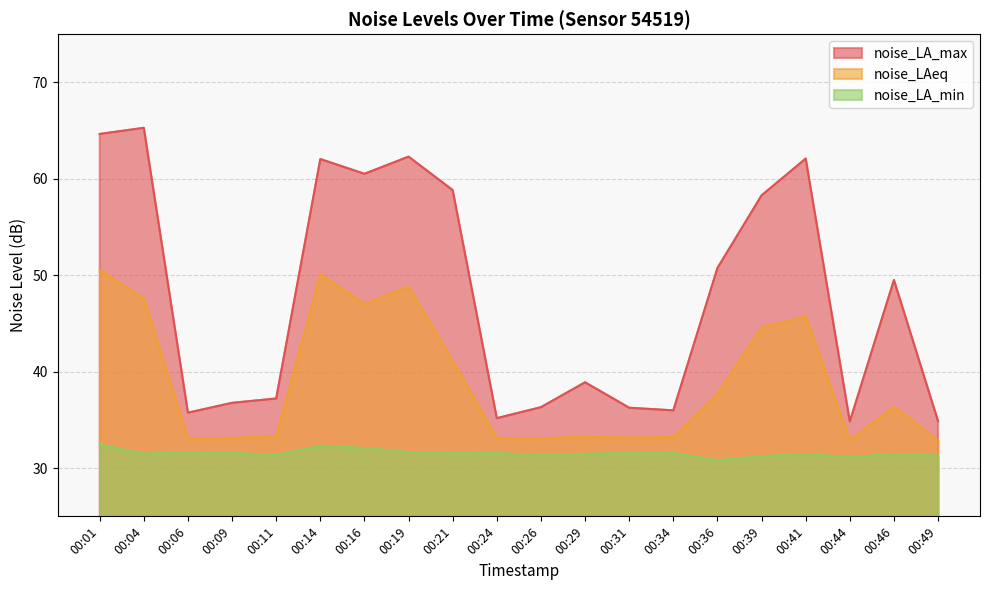

Count the number of categories in the chart.

20